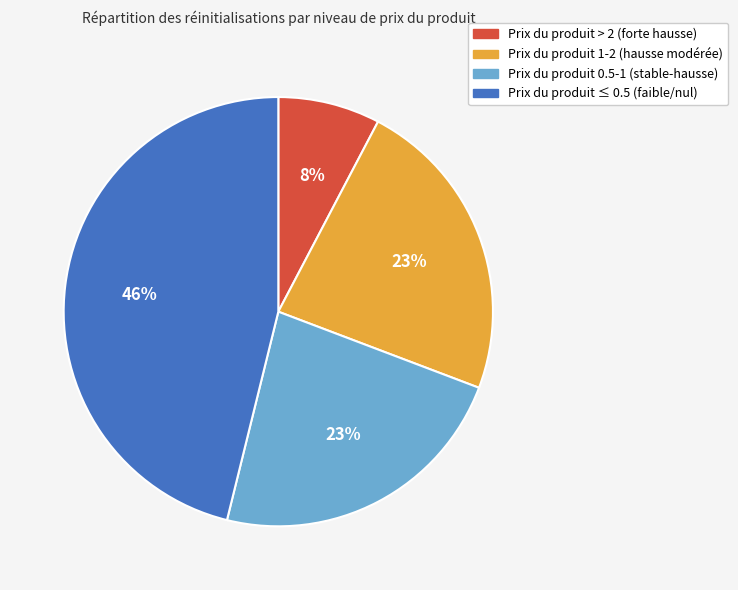

How many slices are in this pie chart?

4